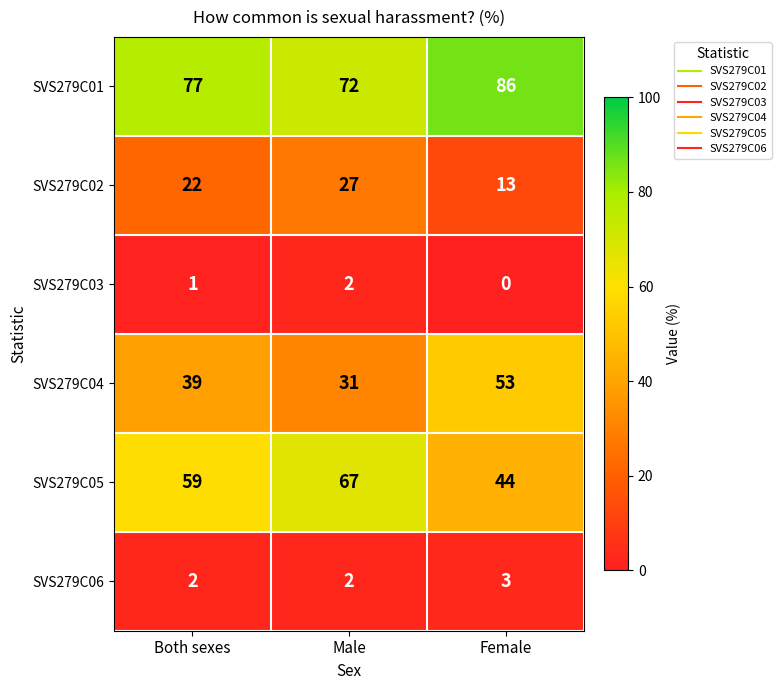

What is the difference between the maximum and minimum values in the SVS279C05 series?

23